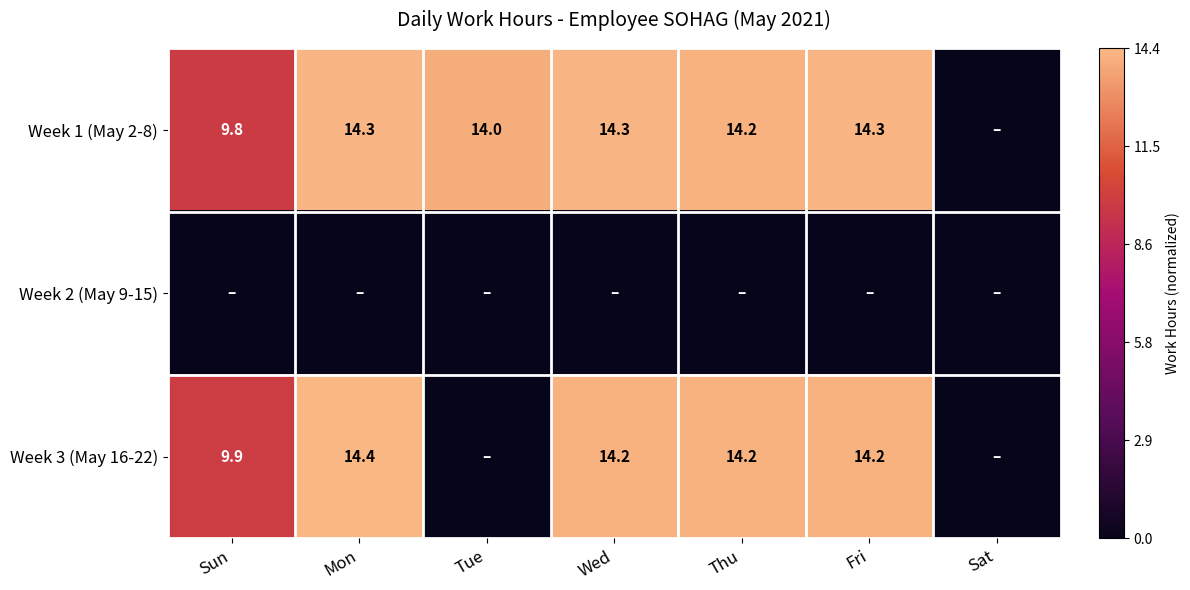

The Week 1 (May 2-8) series shows 14.3 at Fri. True or false?

True